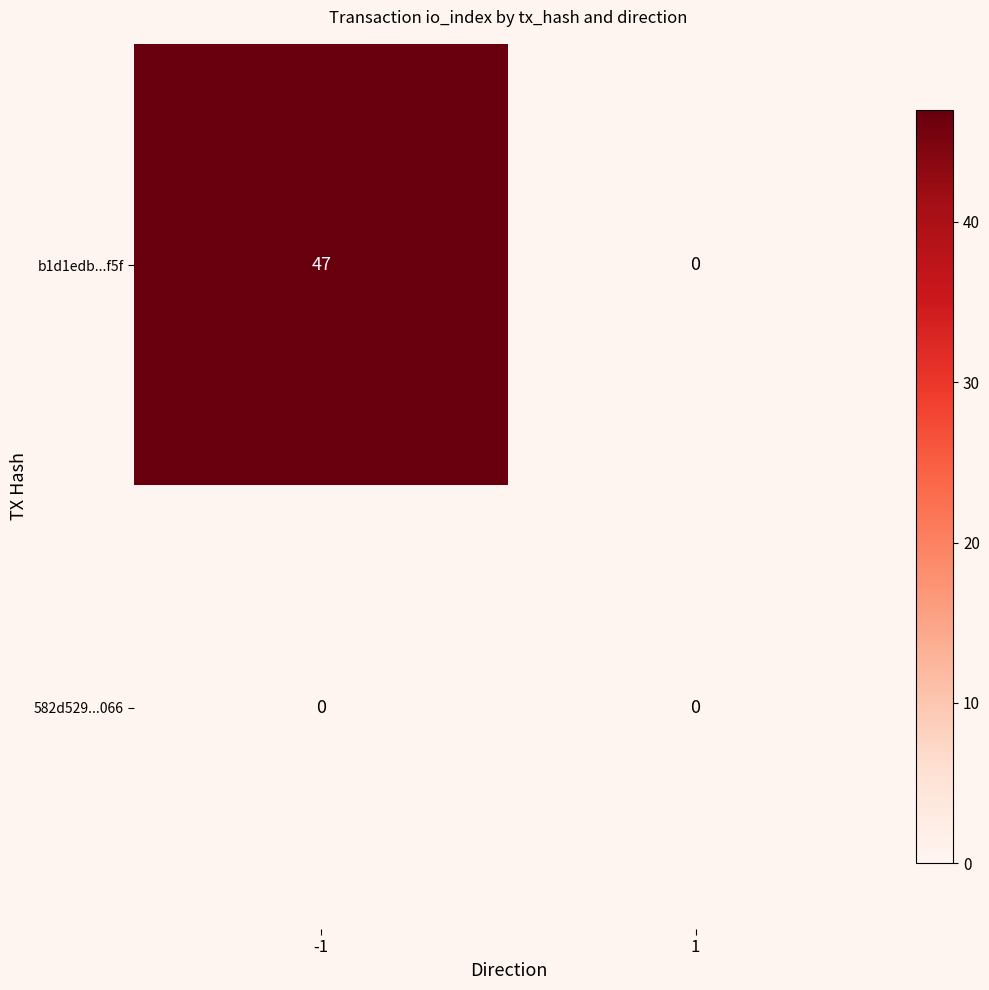

How many series are shown in this chart?

2